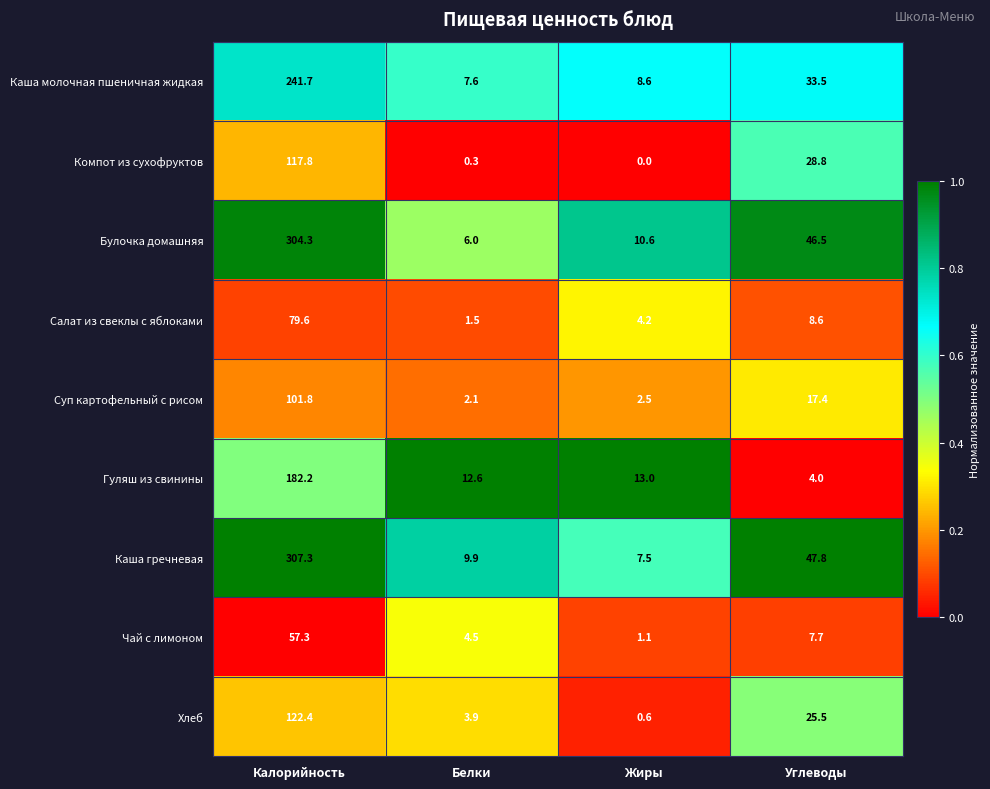

Between Белки and Жиры, which series saw the biggest shift?

Булочка домашняя